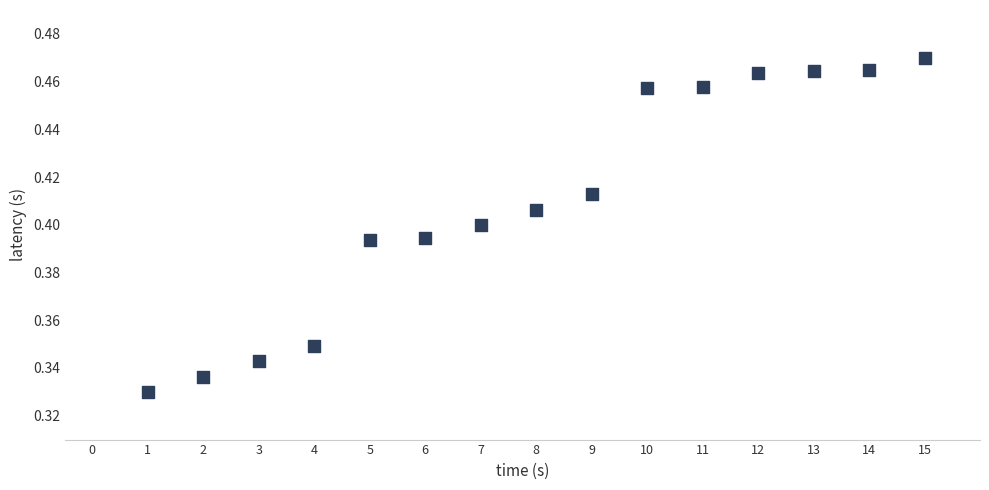

What is the range of X values (max minus min)?

14.0